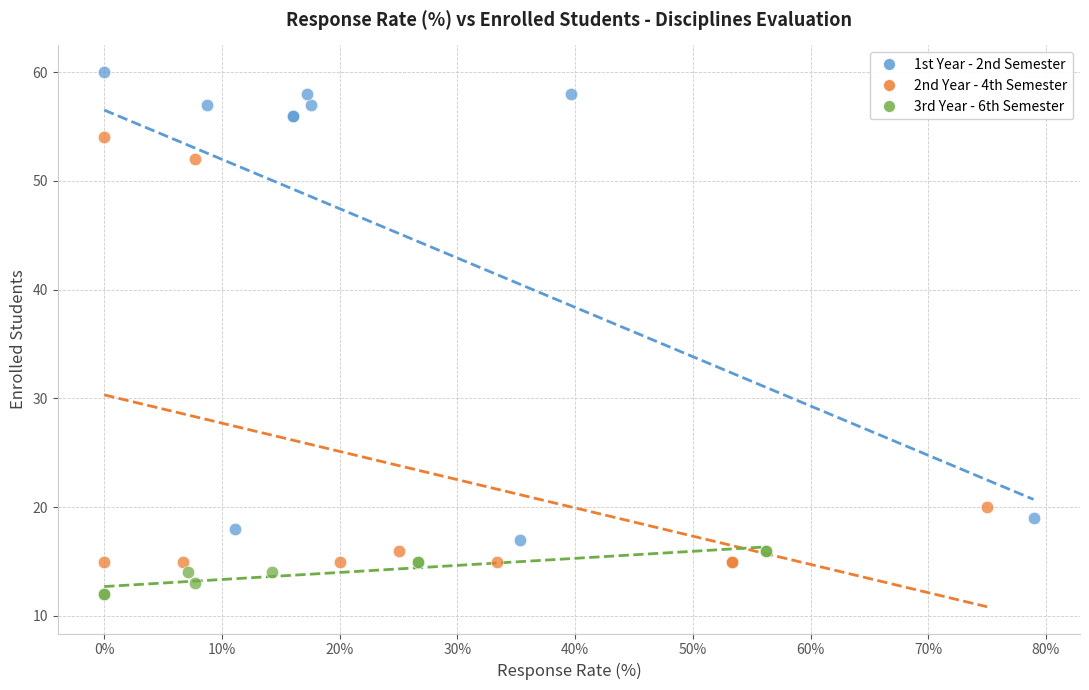

Which series contains the lowest Y value?

3rd Year - 6th Semester